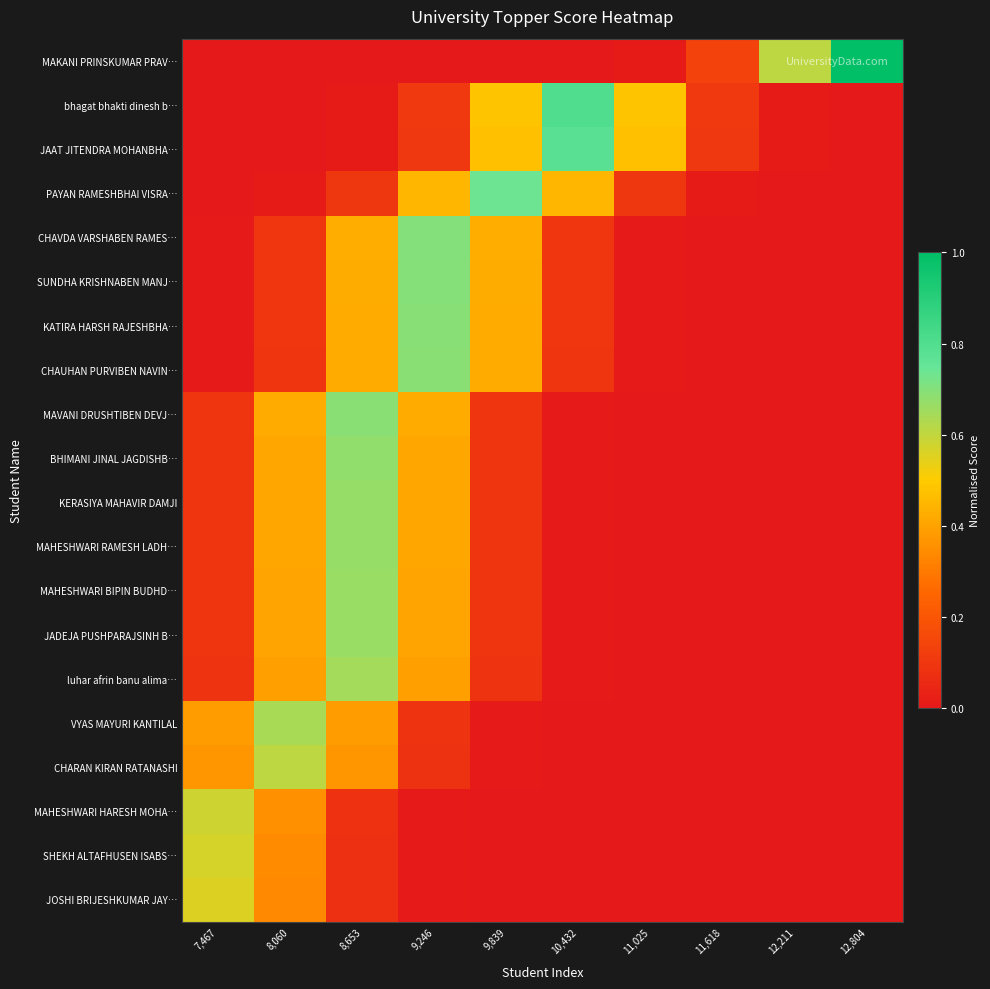

Which series has the widest spread of values?

MAKANI PRINSKUMAR PRAV…